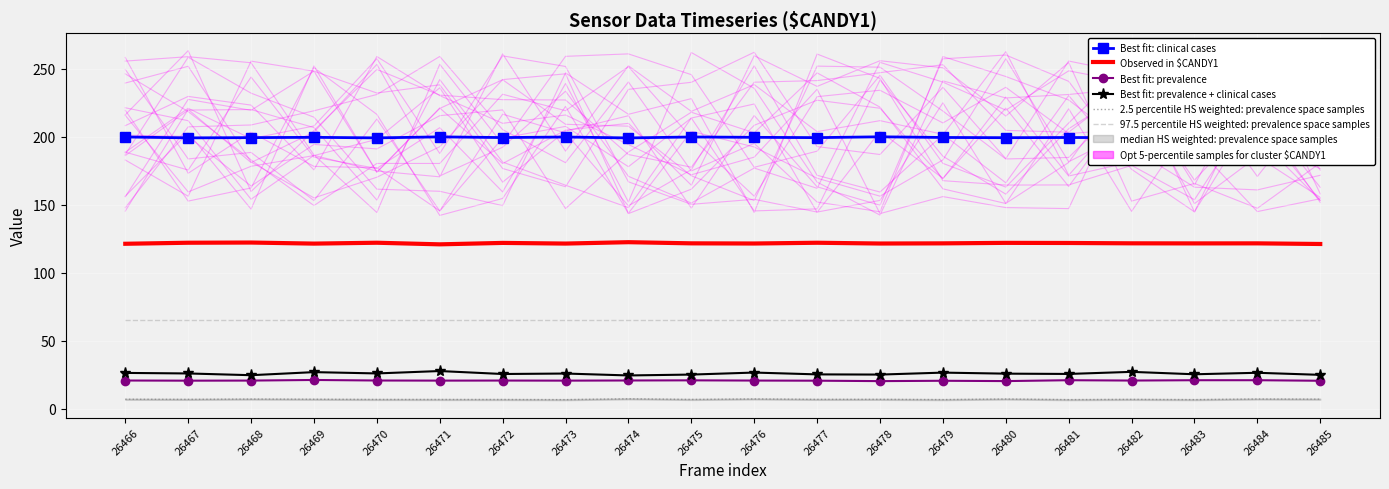

What is the approximate value of Best fit: clinical cases at 26466?

199.8